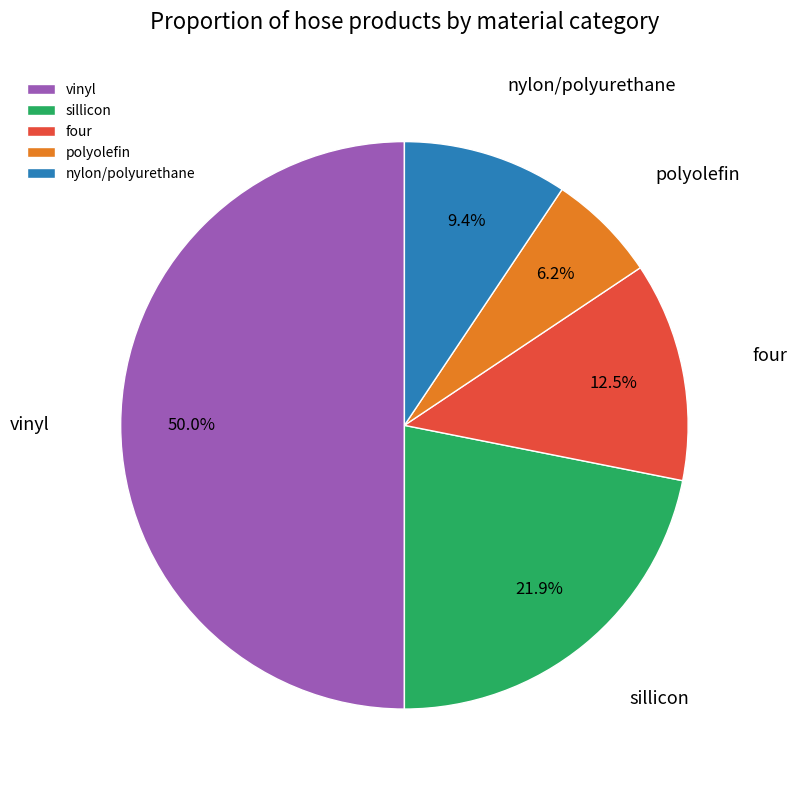

Which slice is the smallest?

polyolefin